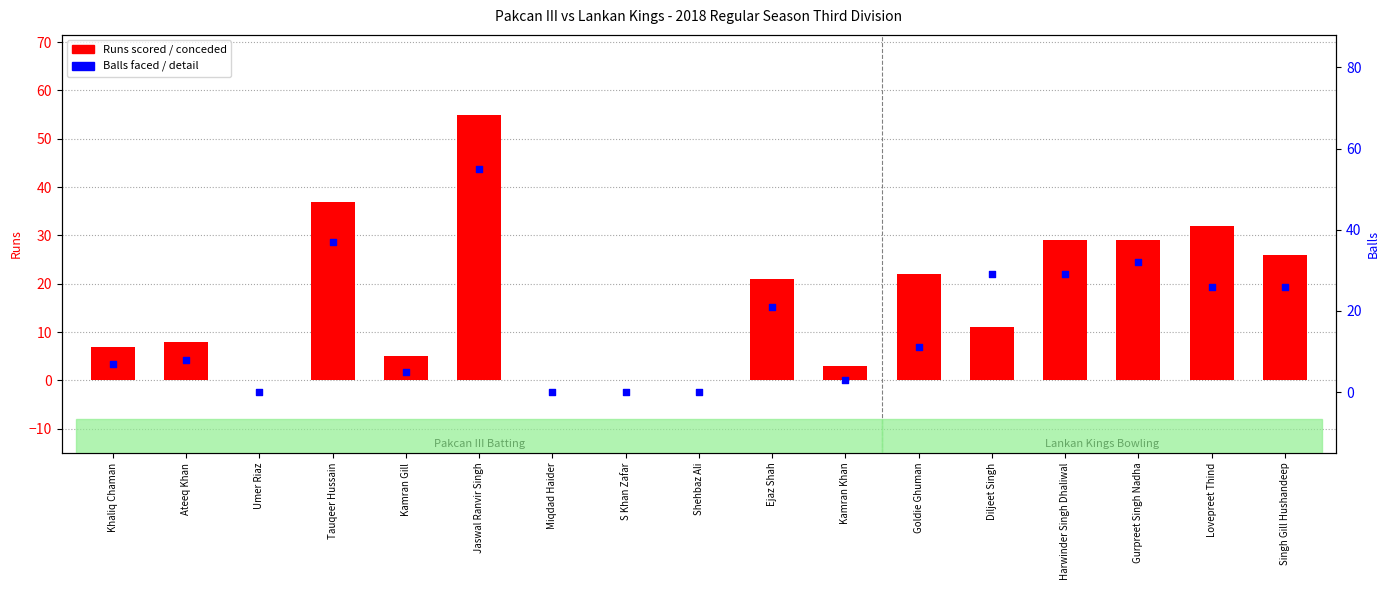

Which series reaches the maximum Y coordinate?

Runs scored / conceded